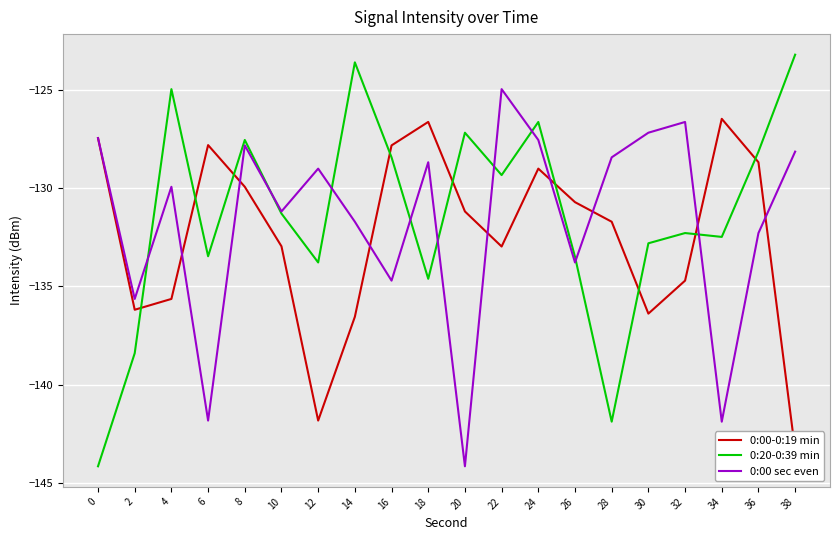

Reading right to left, what are all the values shown in this chart?

0:00-0:19 min: 38=-143.3	36=-128.7	34=-126.5	32=-134.7	30=-136.4	28=-131.7	26=-130.7	24=-129.0	22=-133.0	20=-131.2	18=-126.6	16=-127.8	14=-136.5	12=-141.8	10=-133.0	8=-129.9	6=-127.8	4=-135.6	2=-136.2	0=-127.5
0:20-0:39 min: 38=-123.2	36=-128.2	34=-132.5	32=-132.3	30=-132.8	28=-141.9	26=-133.5	24=-126.6	22=-129.3	20=-127.2	18=-134.6	16=-128.4	14=-123.6	12=-133.8	10=-131.3	8=-127.6	6=-133.5	4=-125.0	2=-138.4	0=-144.1
0:00 sec even: 38=-128.2	36=-132.3	34=-141.9	32=-126.6	30=-127.2	28=-128.4	26=-133.8	24=-127.6	22=-125.0	20=-144.1	18=-128.7	16=-134.7	14=-131.7	12=-129.0	10=-131.2	8=-127.8	6=-141.8	4=-129.9	2=-135.6	0=-127.5